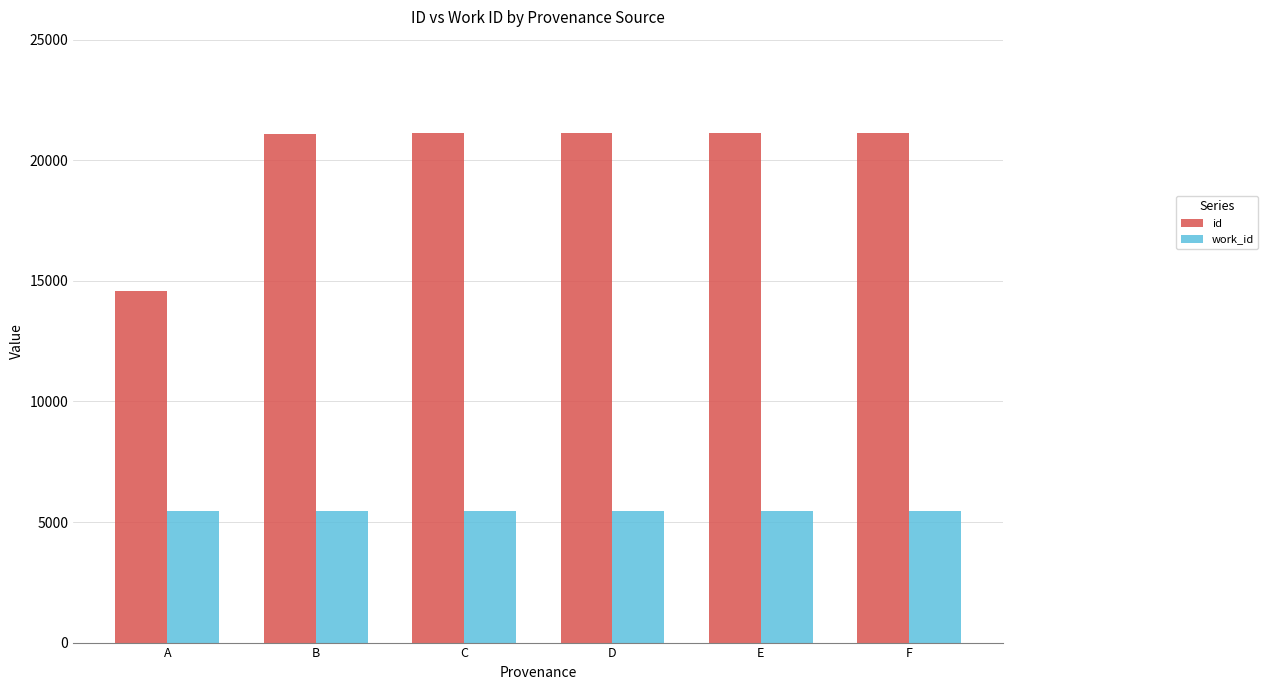

At how many categories does at least one series exceed 8475?

6